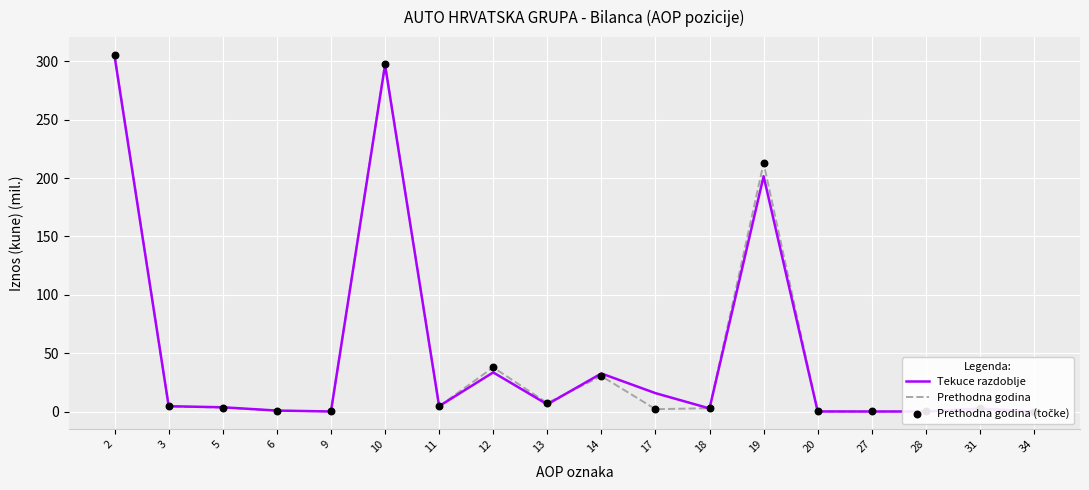

Is the value of Prethodna godina (točke) at 14 greater than the value of Tekuce razdoblje at 11?

Yes